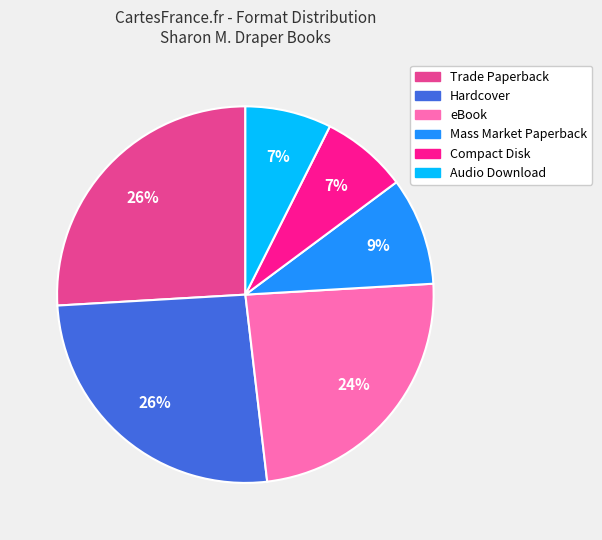

Do eBook and Mass Market Paperback together represent more than half of the pie?

No